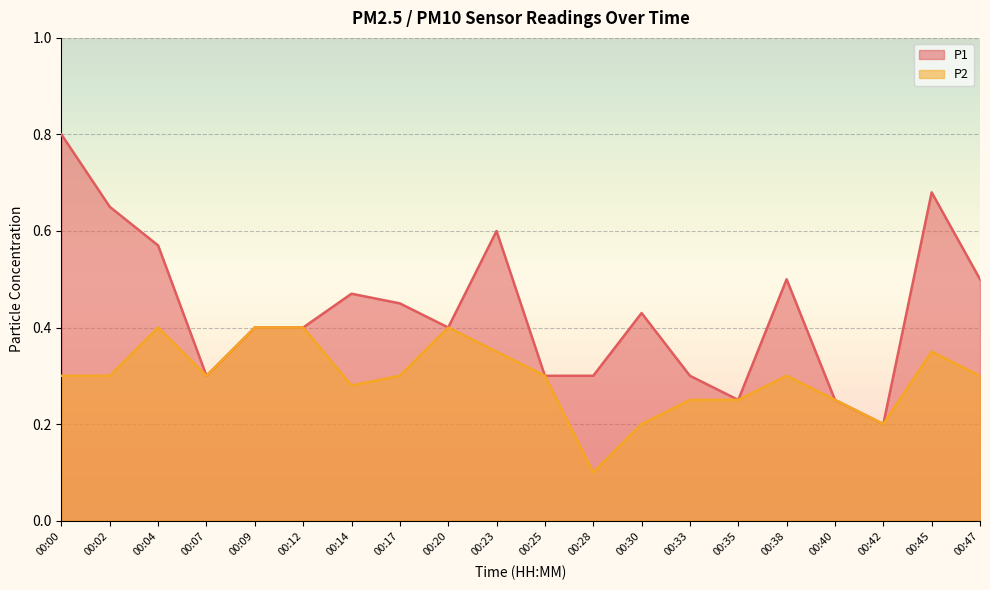

At which category does the chart reach its peak across all series?

00:00